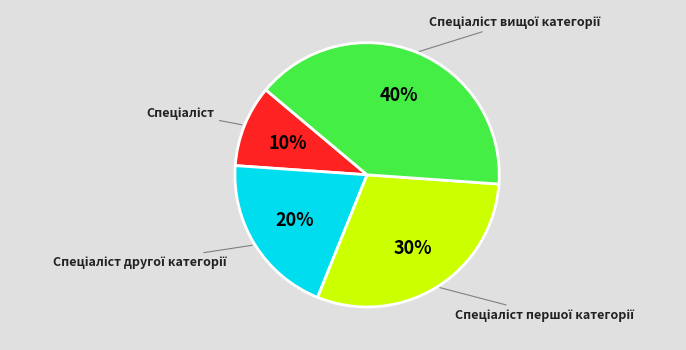

To the nearest percent, what is the difference between the largest and smallest slice percentages?

30%